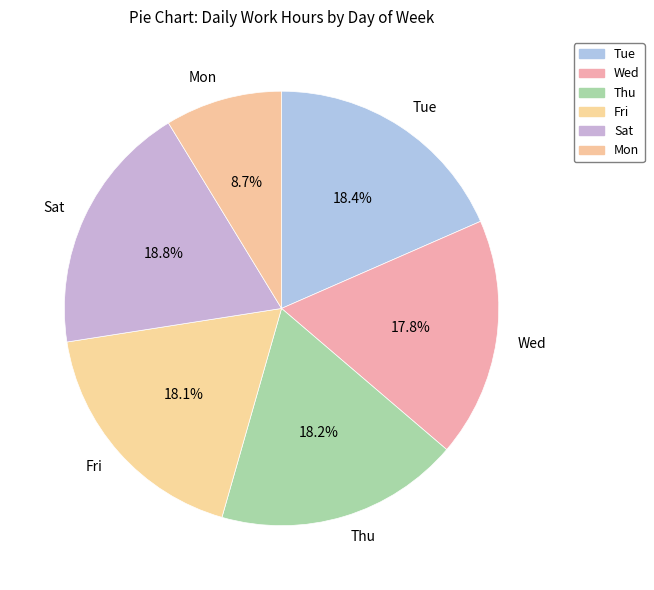

Approximately how many times larger is the value at Sat compared to Wed?

1.1